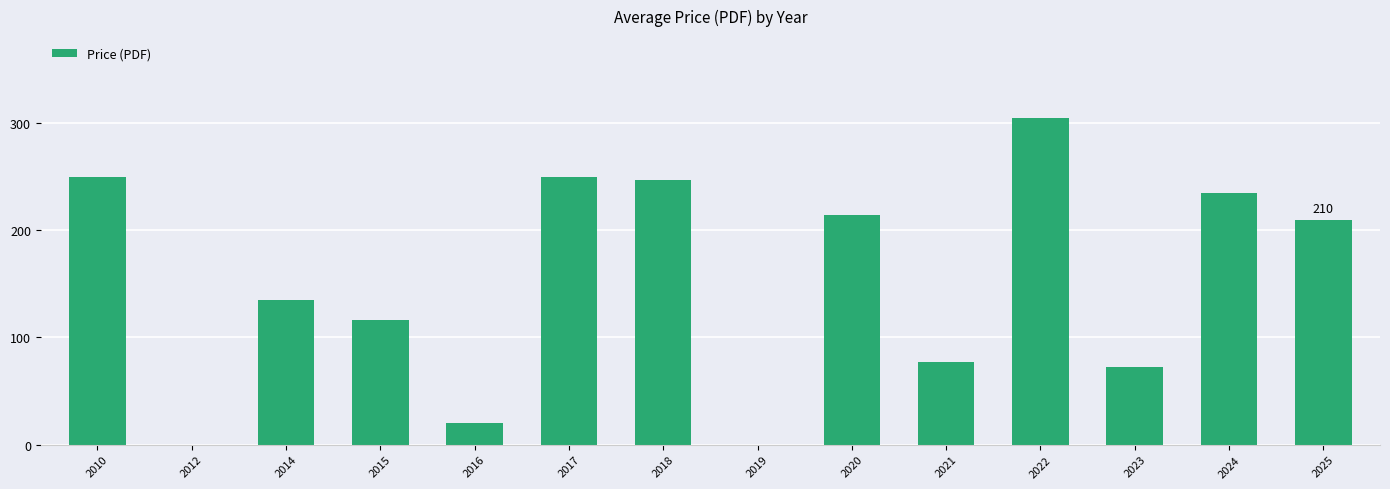

The value at 2018 is 246.5. True or false?

True